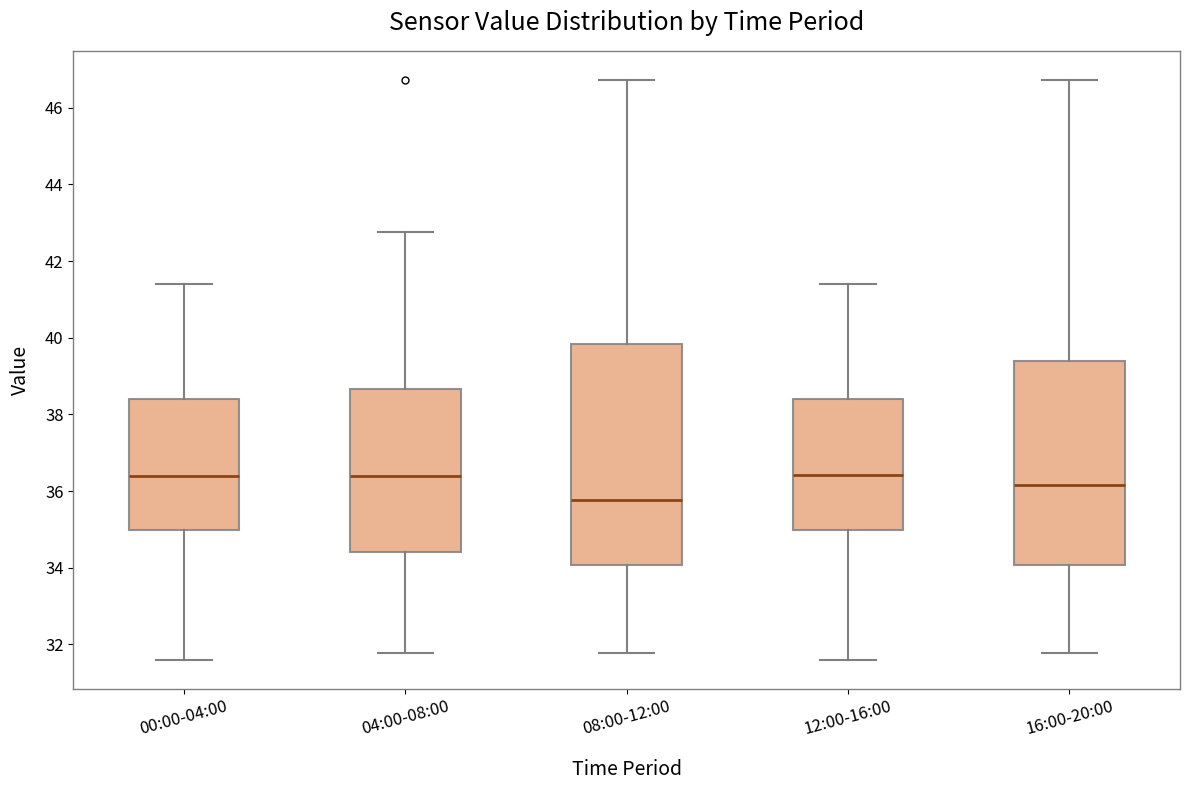

Where does the upper whisker of the box for 08:00-12:00 end on the y-axis? The values are not printed on the chart, so give them approximately, as read against the axis.

46.8